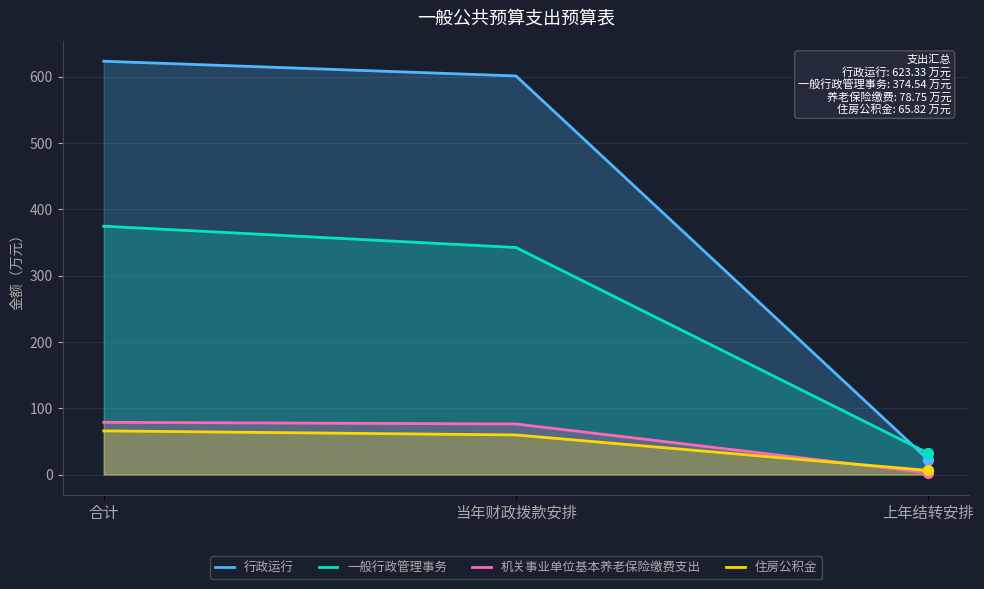

Which series contains the highest Y value?

行政运行